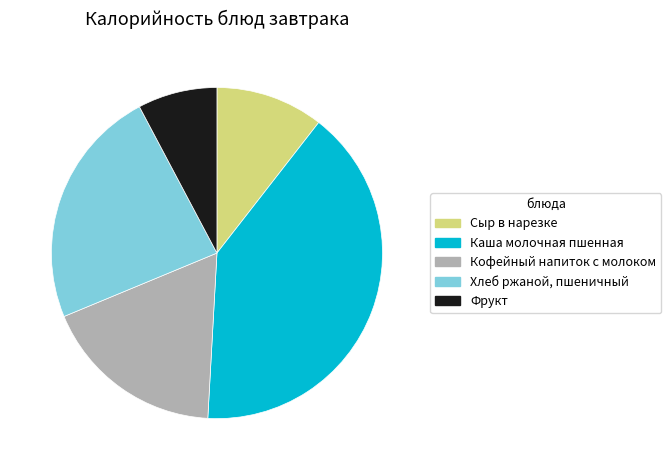

How many slices are in this pie chart?

5